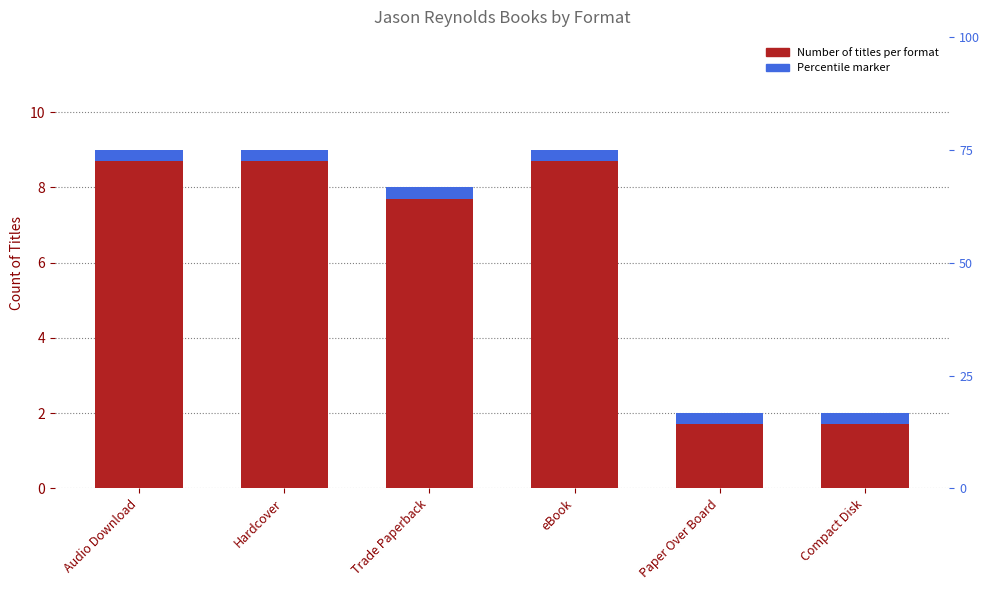

True or false: the data shows 2 at Compact Disk.

True